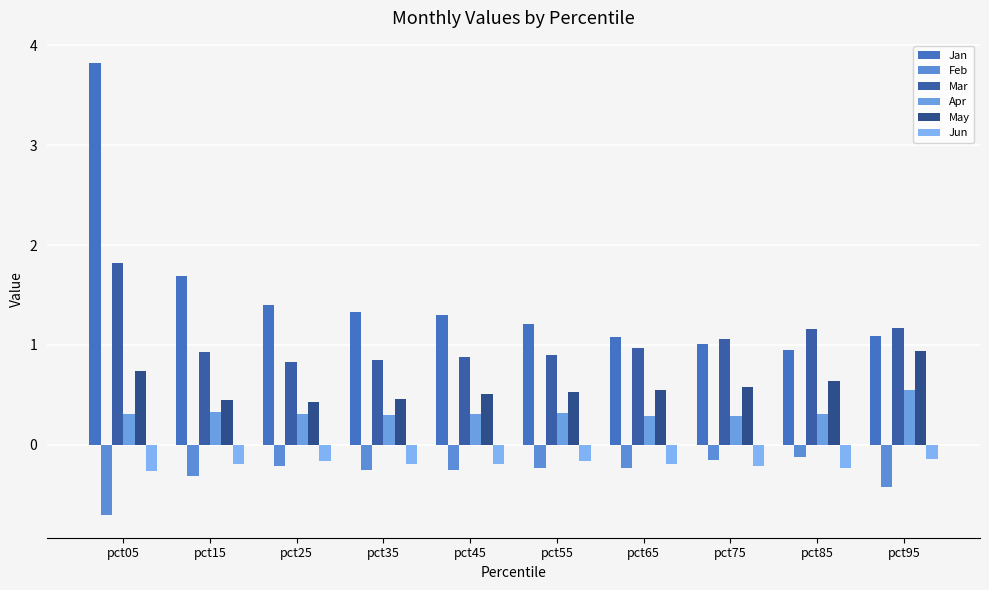

Between pct25 and pct85, which series saw the biggest shift?

Jan